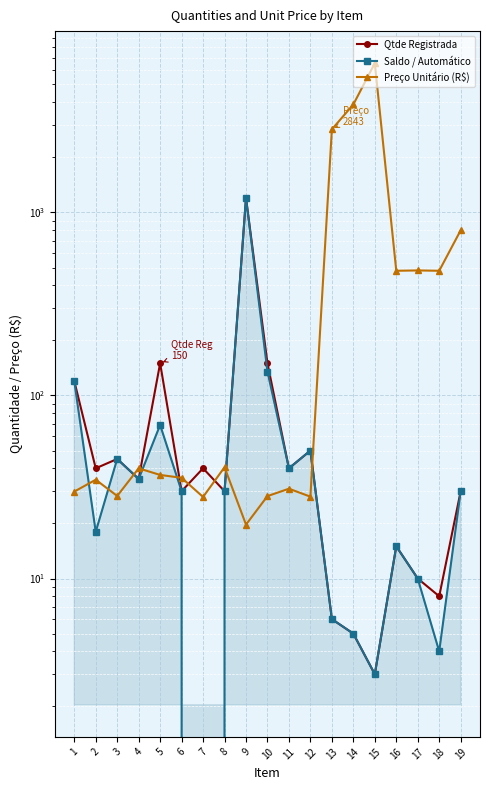

Where is Saldo / Automático nearest to the value 600?

10